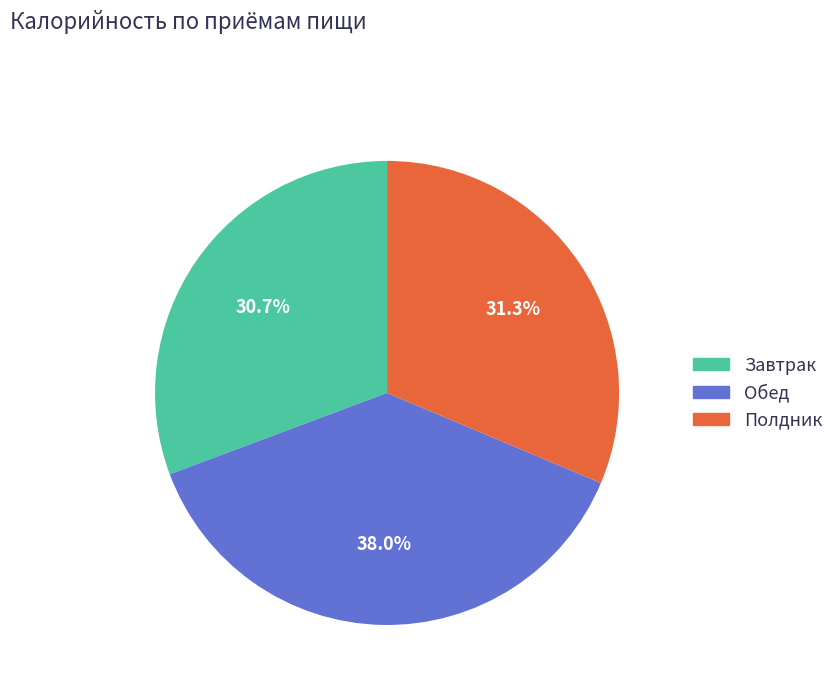

Count the number of slices in the pie.

3